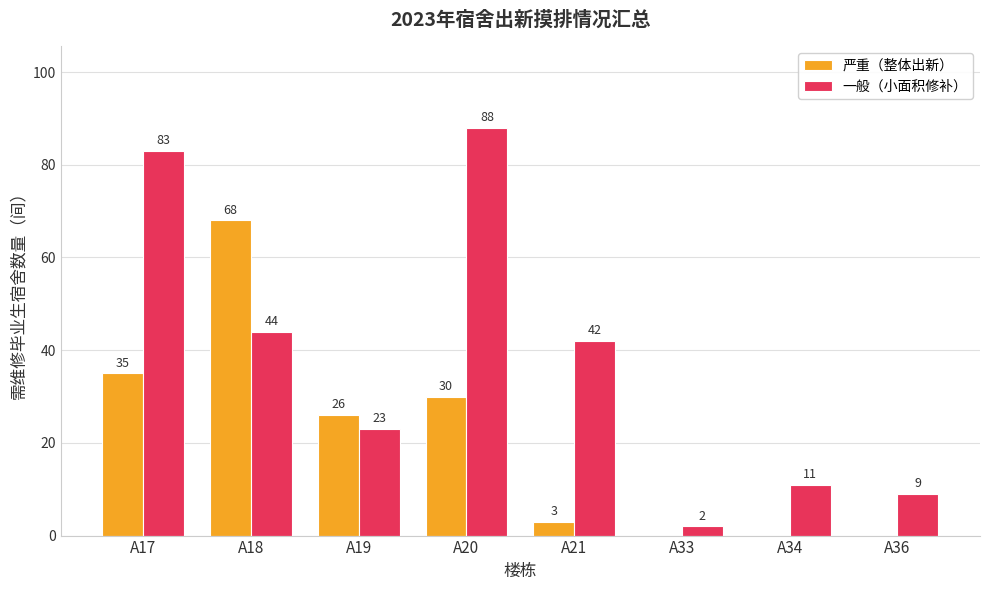

Where is 严重（整体出新） nearest to the value 34?

A17